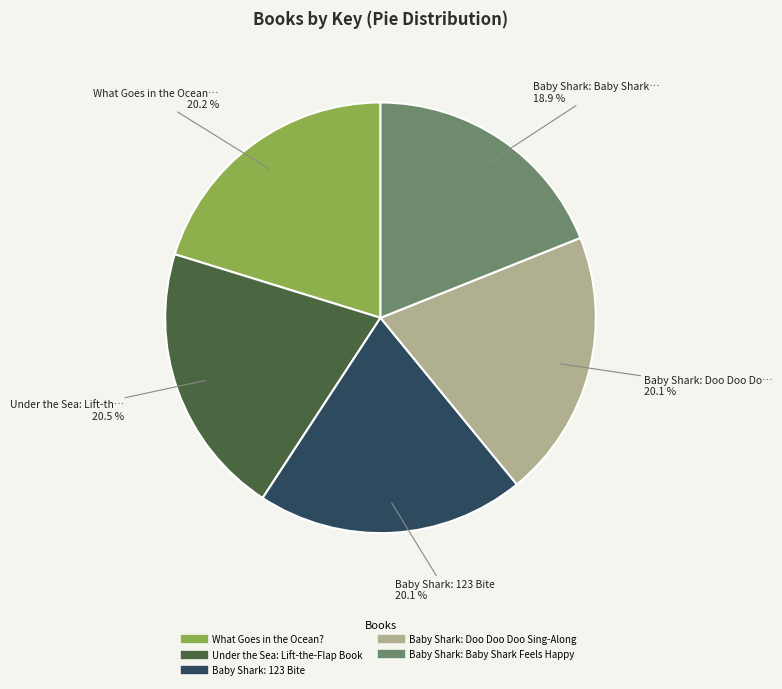

Does Baby Shark: 123 Bite represent more than half of the total?

No